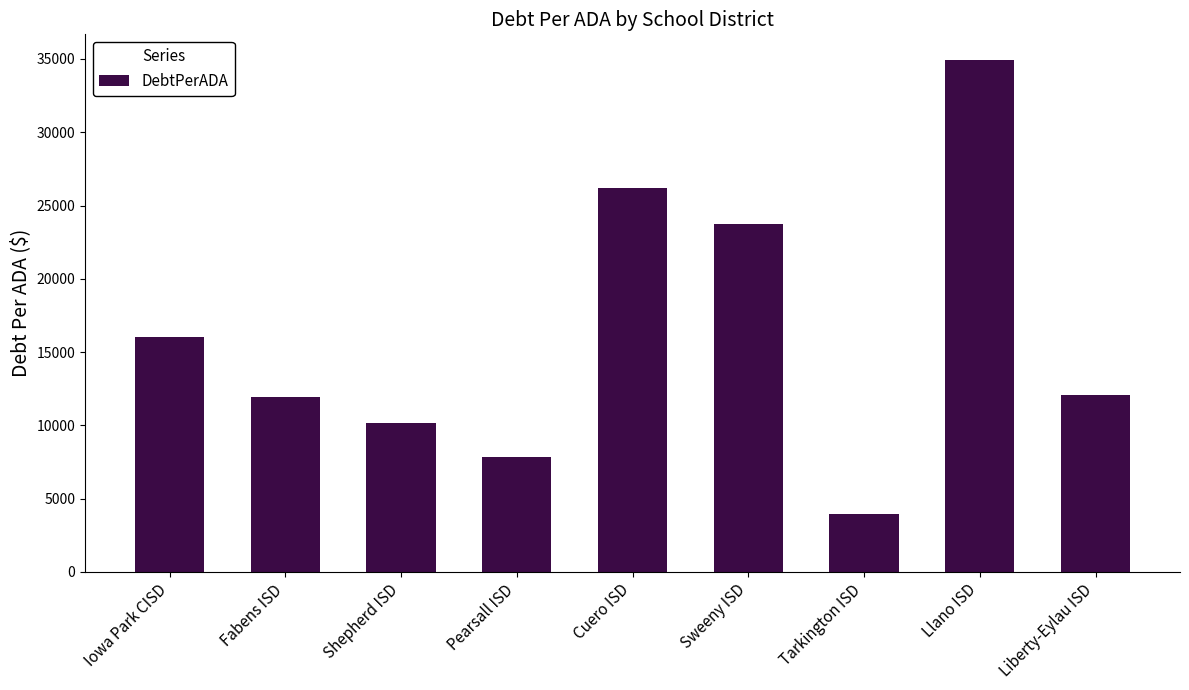

What is the approximate value at Llano ISD?

34929.8